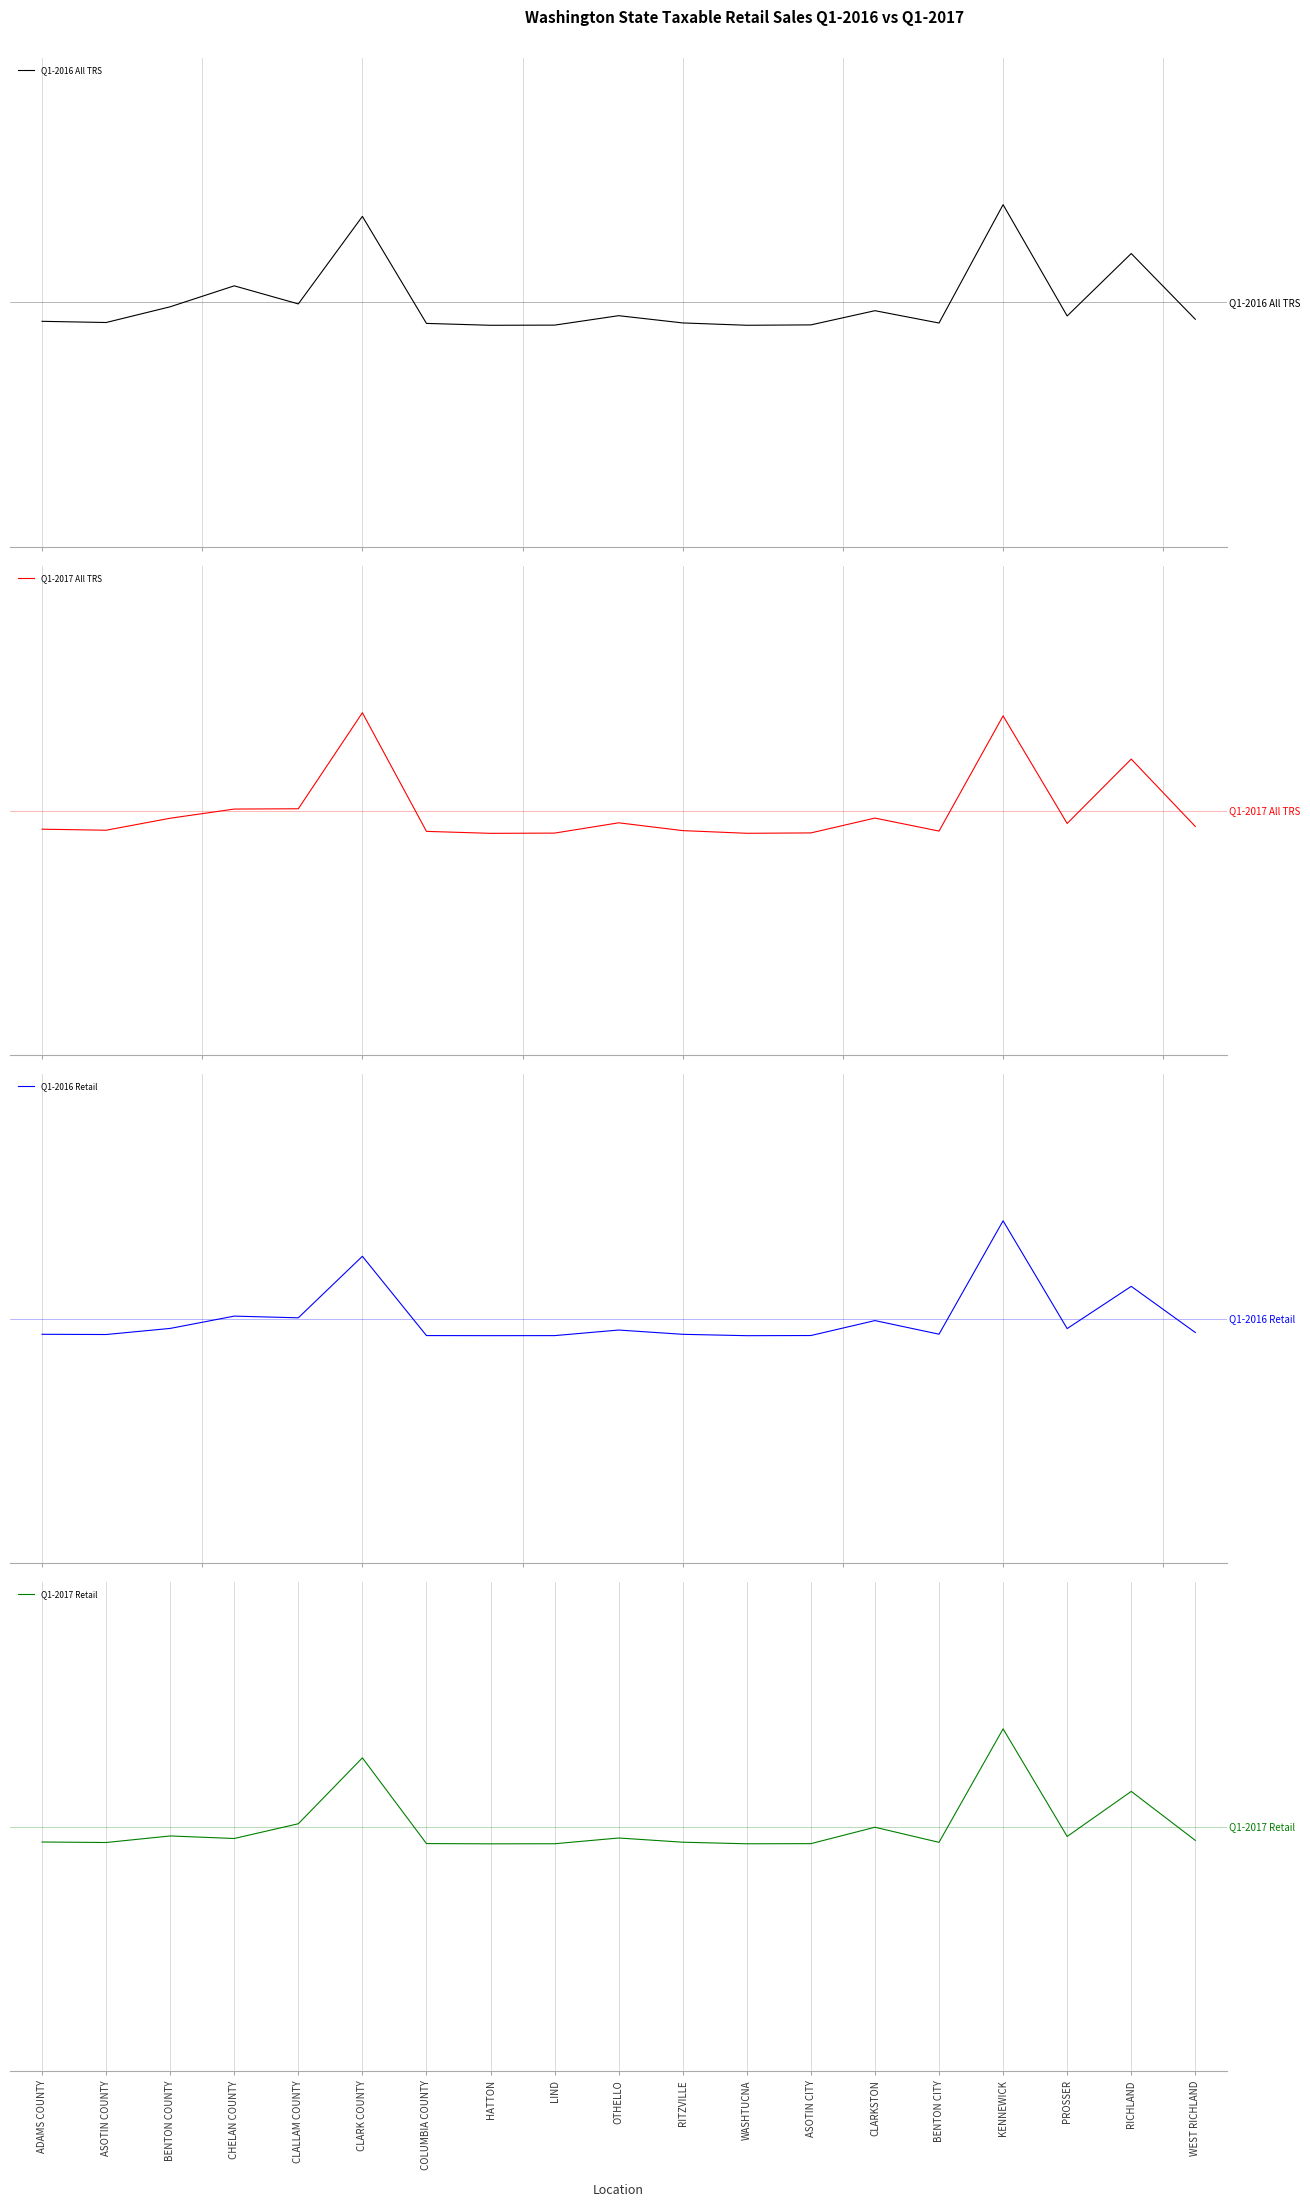

Reading left to right, extract all data points from this chart.

Q1-2016 All TRS: -0.2	-0.2	-0.0	0.2	-0.0	0.9	-0.2	-0.2	-0.2	-0.1	-0.2	-0.2	-0.2	-0.1	-0.2	1.0	-0.1	0.5	-0.2
Q1-2017 All TRS: -0.2	-0.2	-0.1	0.0	0.0	1.0	-0.2	-0.2	-0.2	-0.1	-0.2	-0.2	-0.2	-0.1	-0.2	1.0	-0.1	0.5	-0.2
Q1-2016 Retail: -0.2	-0.2	-0.1	0.0	0.0	0.6	-0.2	-0.2	-0.2	-0.1	-0.2	-0.2	-0.2	-0.0	-0.2	1.0	-0.1	0.3	-0.1
Q1-2017 Retail: -0.2	-0.2	-0.1	-0.1	0.0	0.7	-0.2	-0.2	-0.2	-0.1	-0.2	-0.2	-0.2	-0.0	-0.2	1.0	-0.1	0.4	-0.1